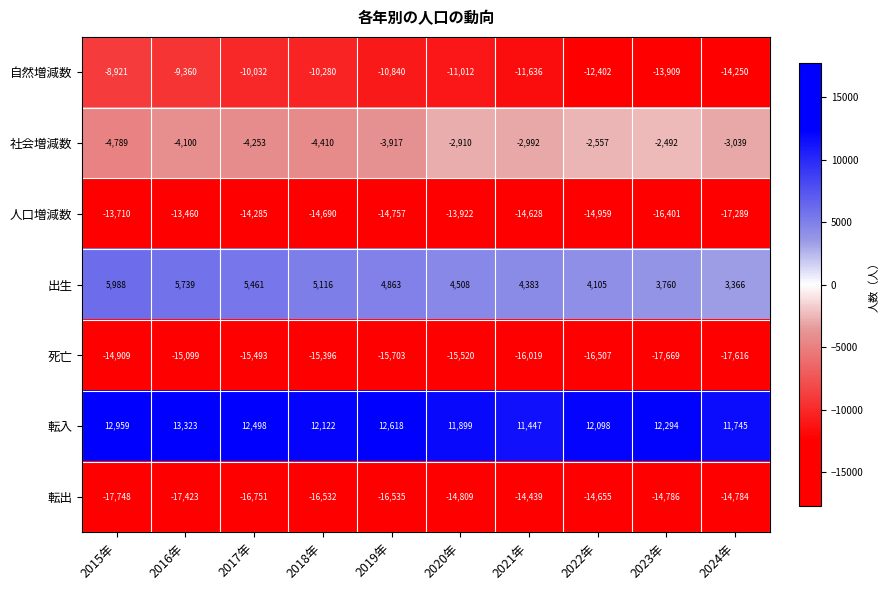

How many series are shown in this chart?

7